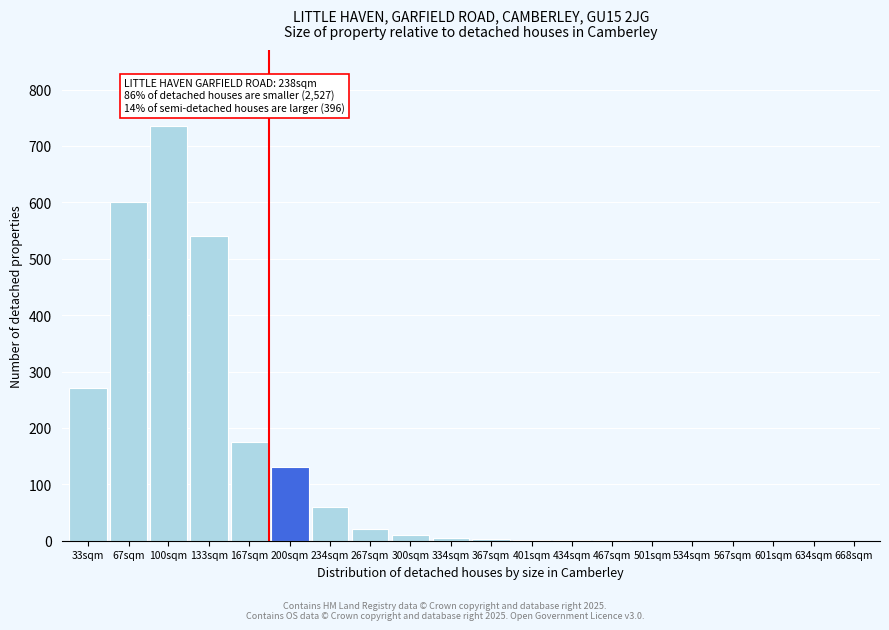

At which label is the value closest to 367?

33sqm